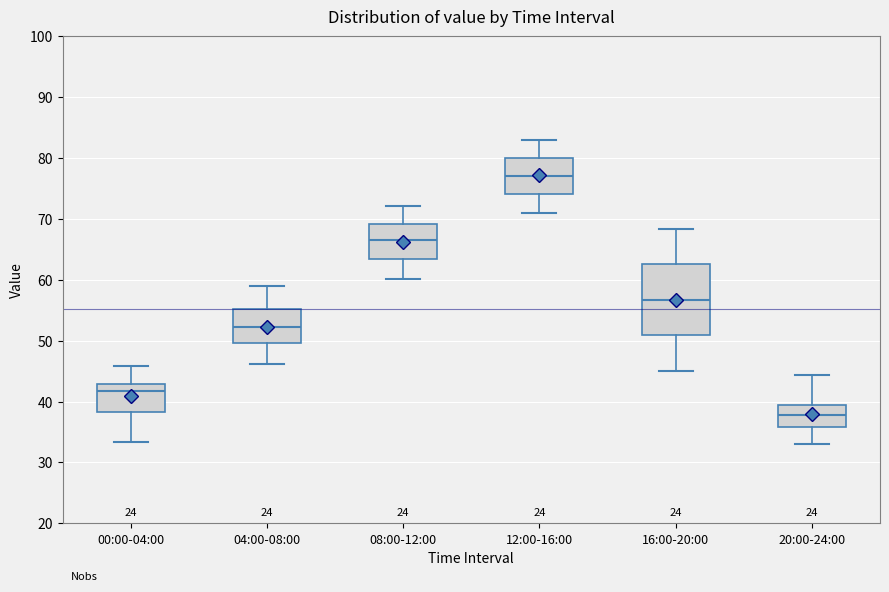

Which box is the tallest, from its lower edge to its upper edge?

16:00-20:00